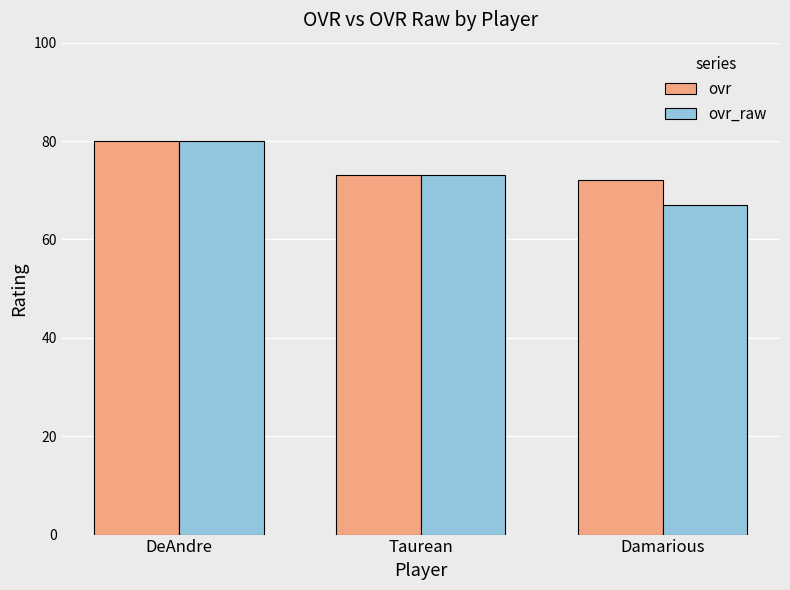

Which series has the widest spread of values?

ovr_raw